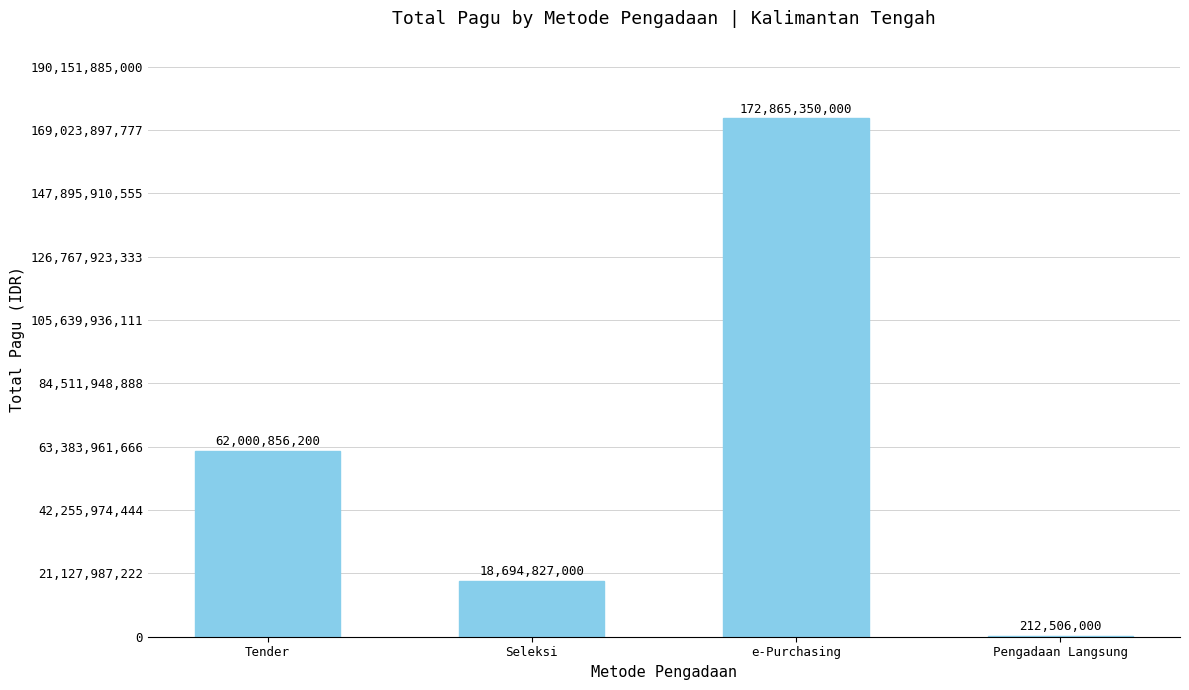

How many distinct data groups are displayed?

1